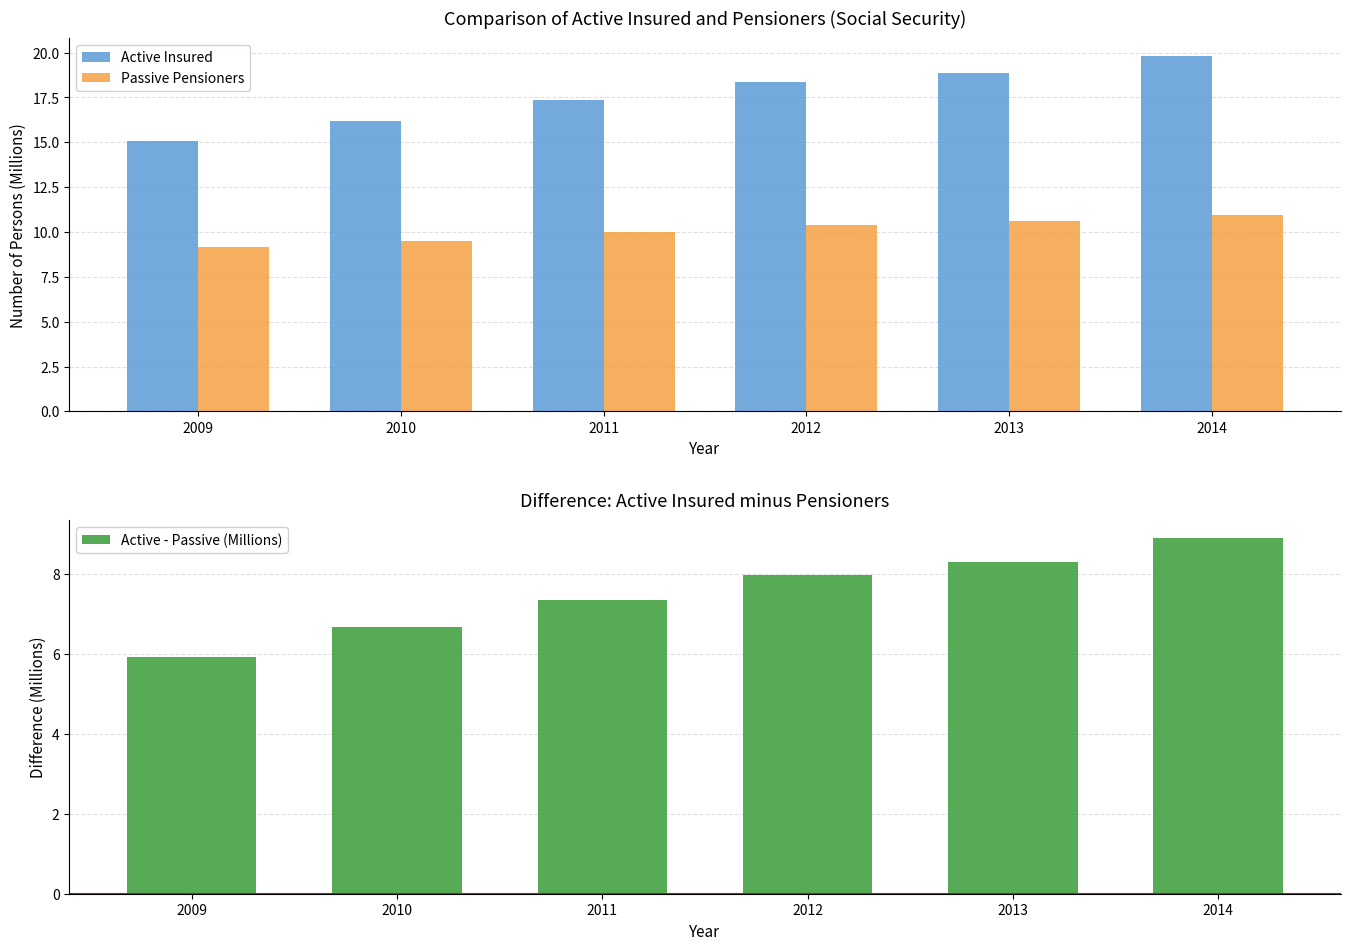

What is the difference between the Active - Passive (Millions) values at 2013 and 2014?

0.6